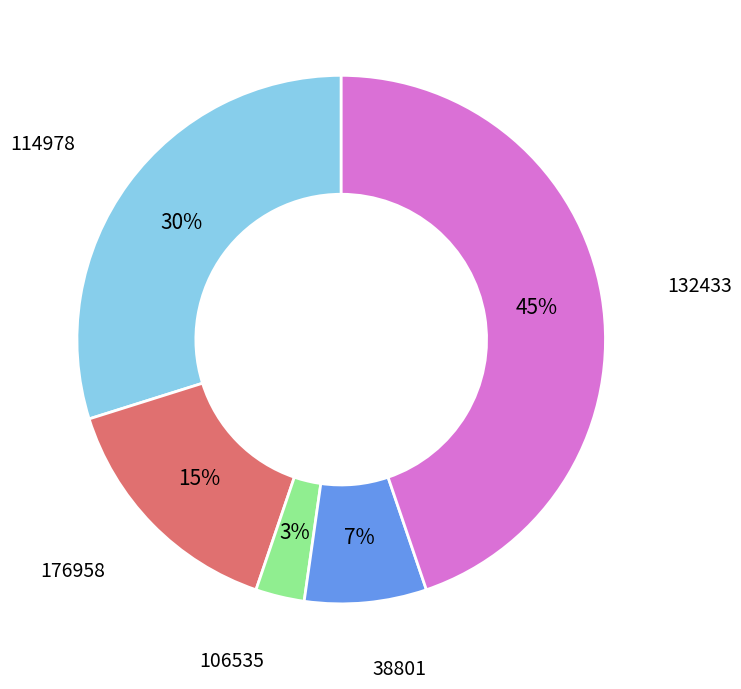

To the nearest percent, what is the difference between the largest and smallest slice percentages?

42%